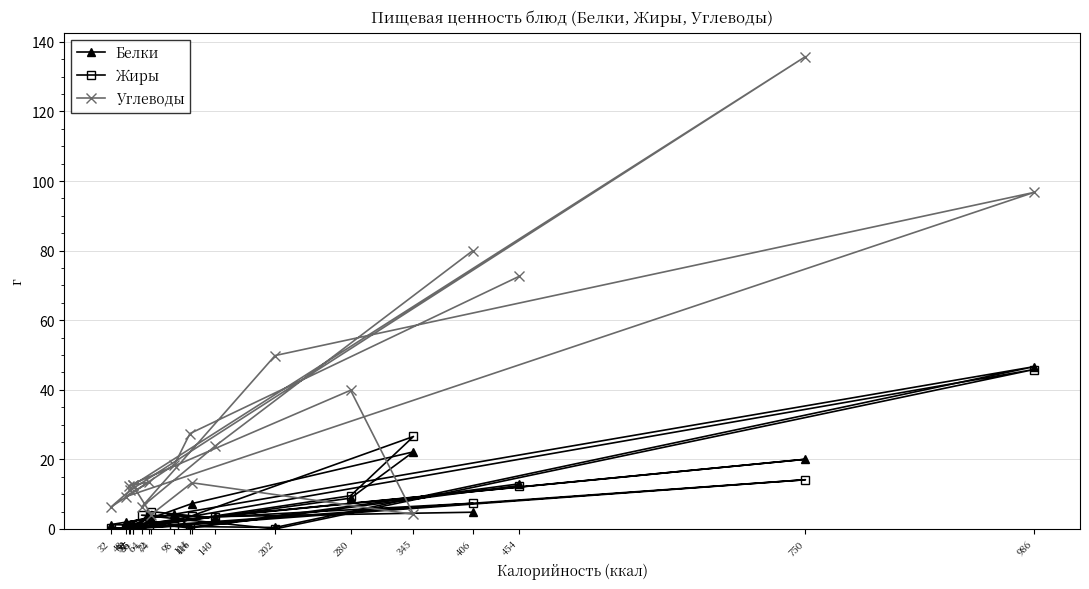

What is the value of the Белки point at the 2nd from the left?

0.5